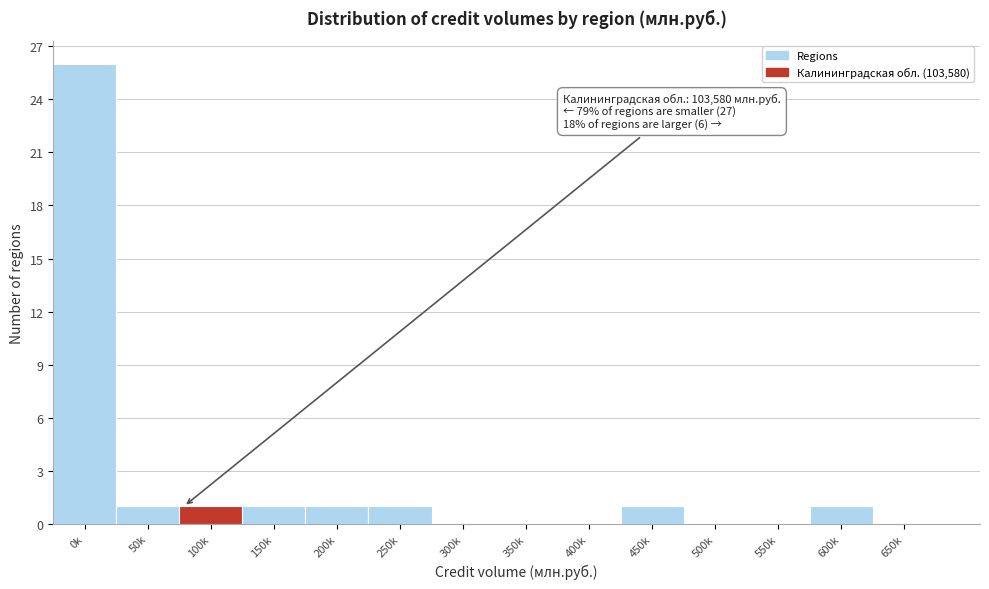

Reading left to right, what are all the values shown in this chart?

0k=26	50k=1	100k=1	150k=1	200k=1	250k=1	300k=0	350k=0	400k=0	450k=1	500k=0	550k=0	600k=1	650k=0